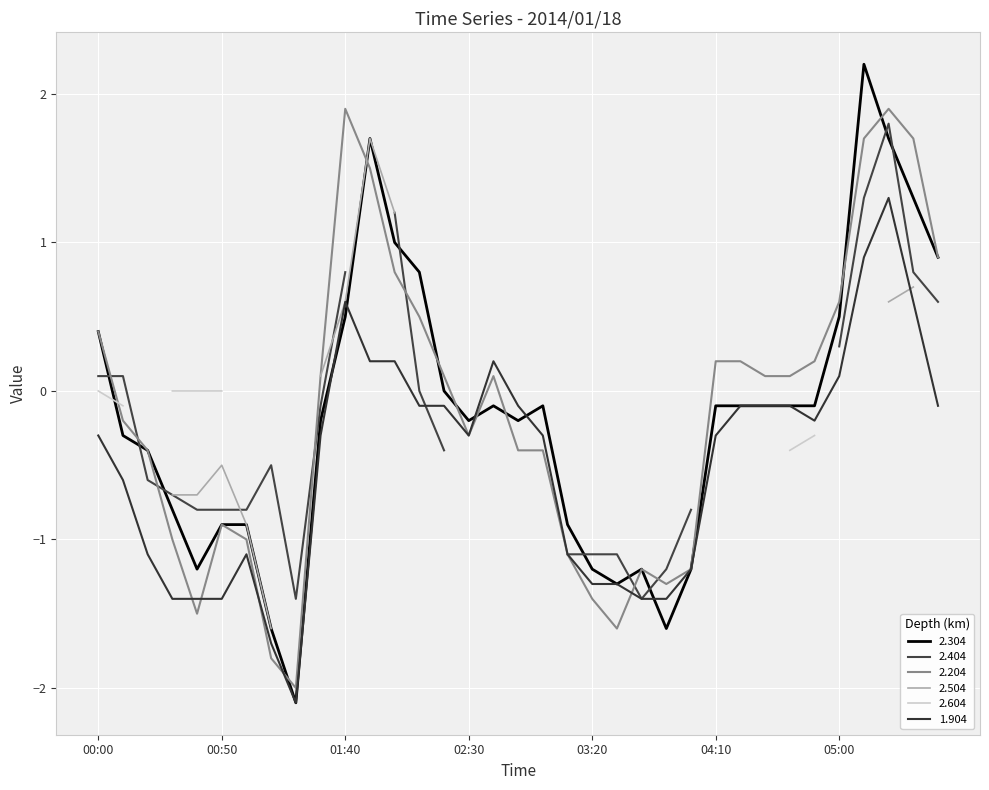

What is the lowest value of the 2.304 series?

-2.1